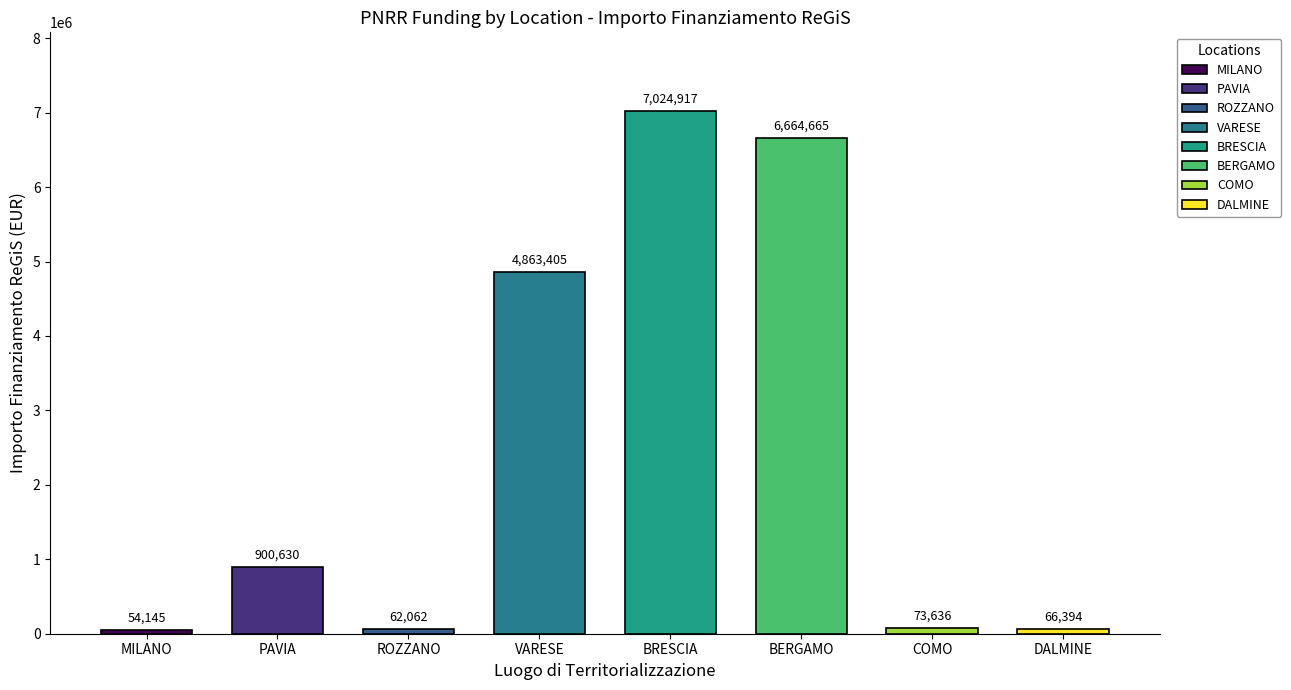

Where is the data nearest to the value 3539530?

VARESE